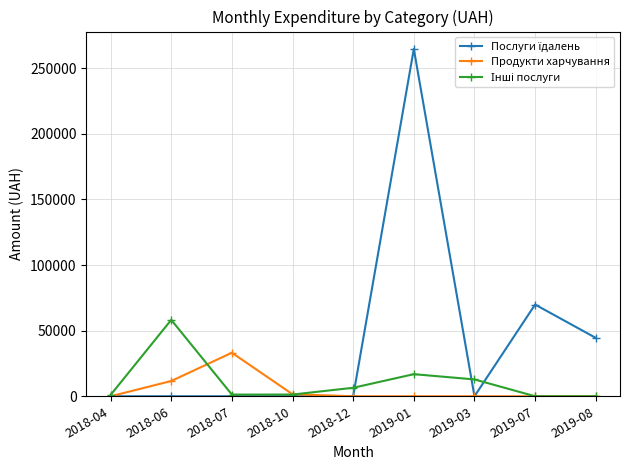

How many series are shown in this chart?

3